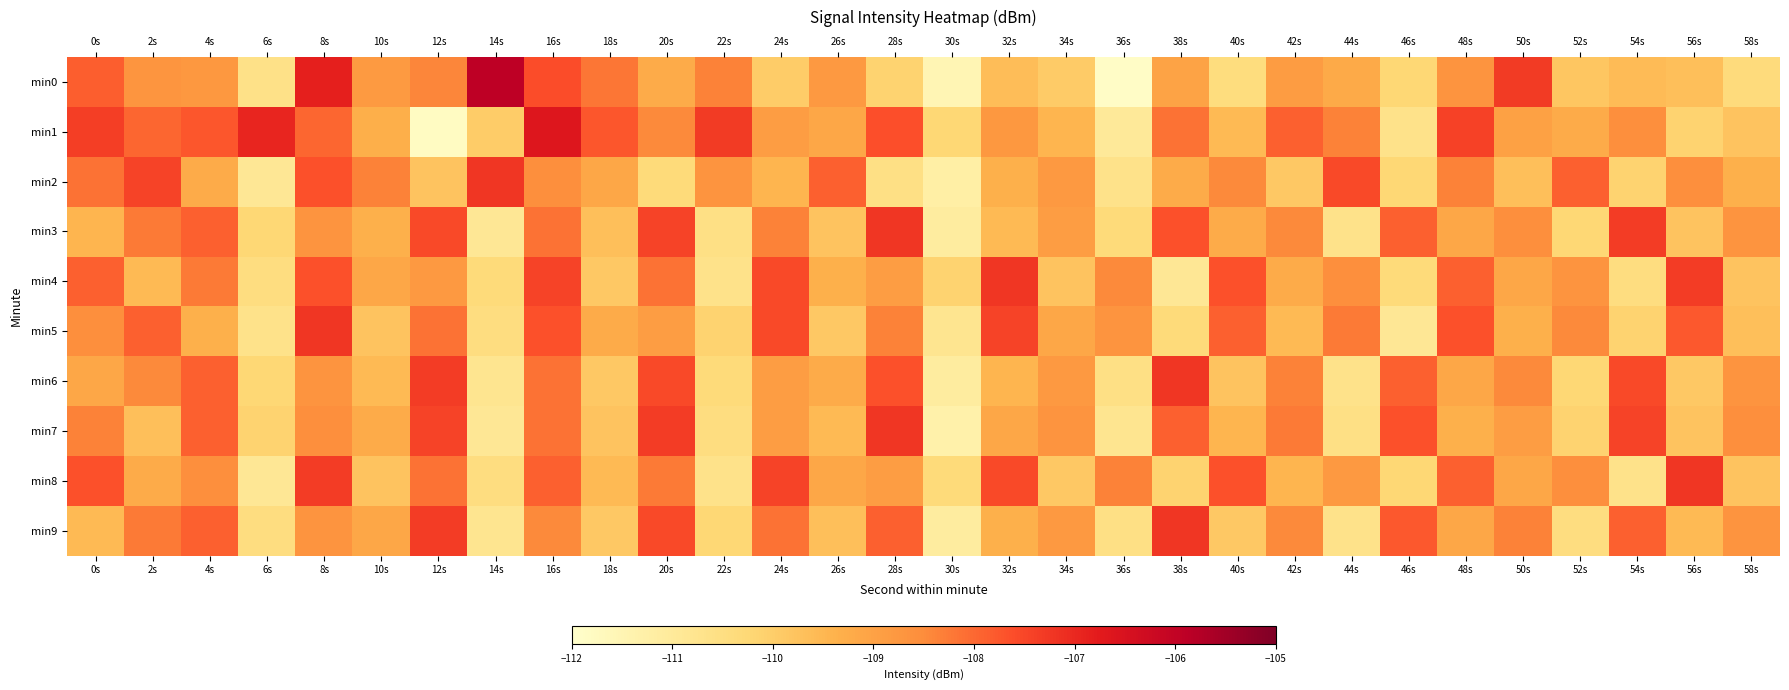

At which category is the sum across all series the highest?

16s